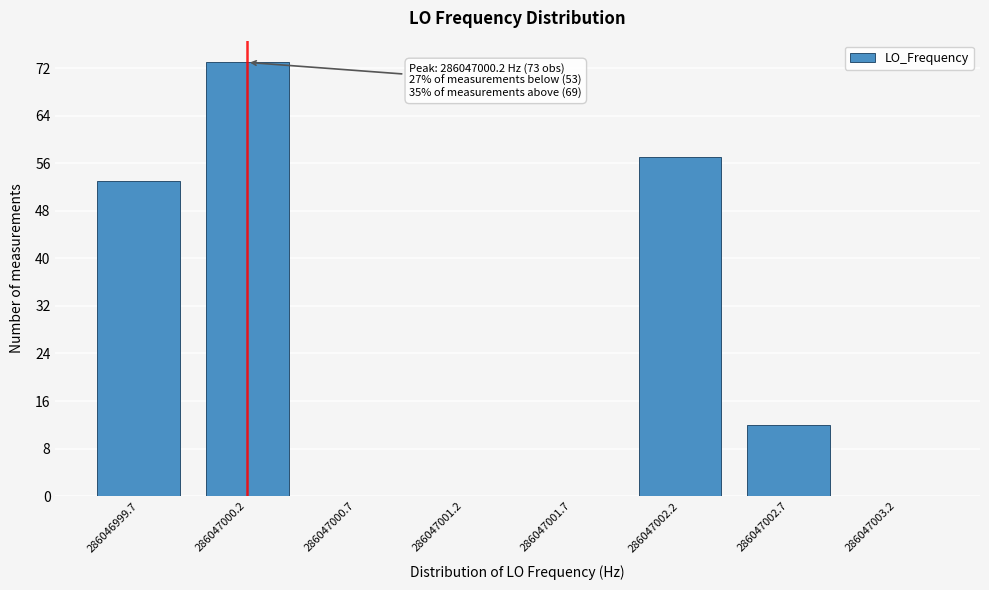

Reading right to left, what are all the values shown in this chart?

286047003.2=0	286047002.7=12	286047002.2=57	286047001.7=0	286047001.2=0	286047000.7=0	286047000.2=73	286046999.7=53